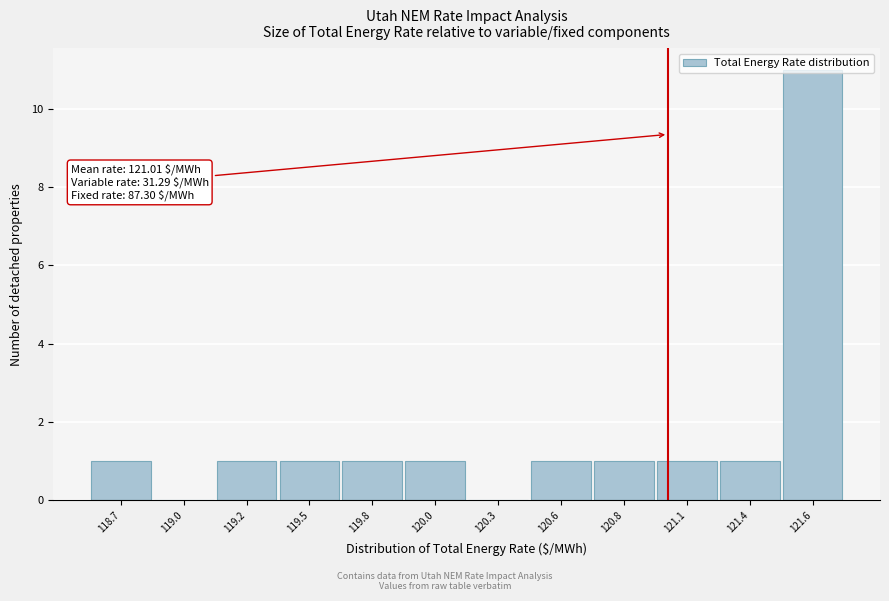

True or false: the data shows 2 at 119.8.

False